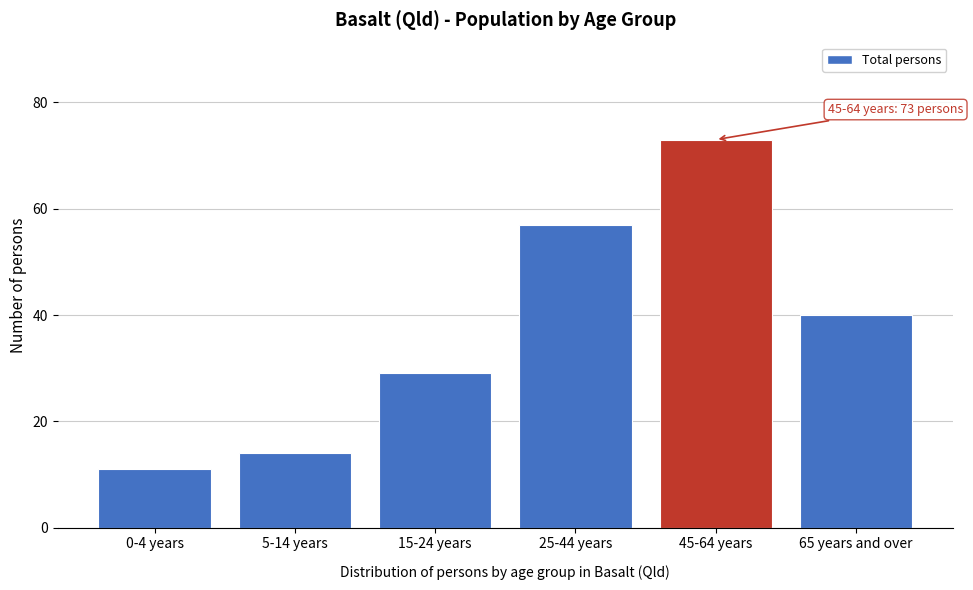

Reading right to left, list all the values displayed in this chart.

65 years and over=40	45-64 years=73	25-44 years=57	15-24 years=29	5-14 years=14	0-4 years=11